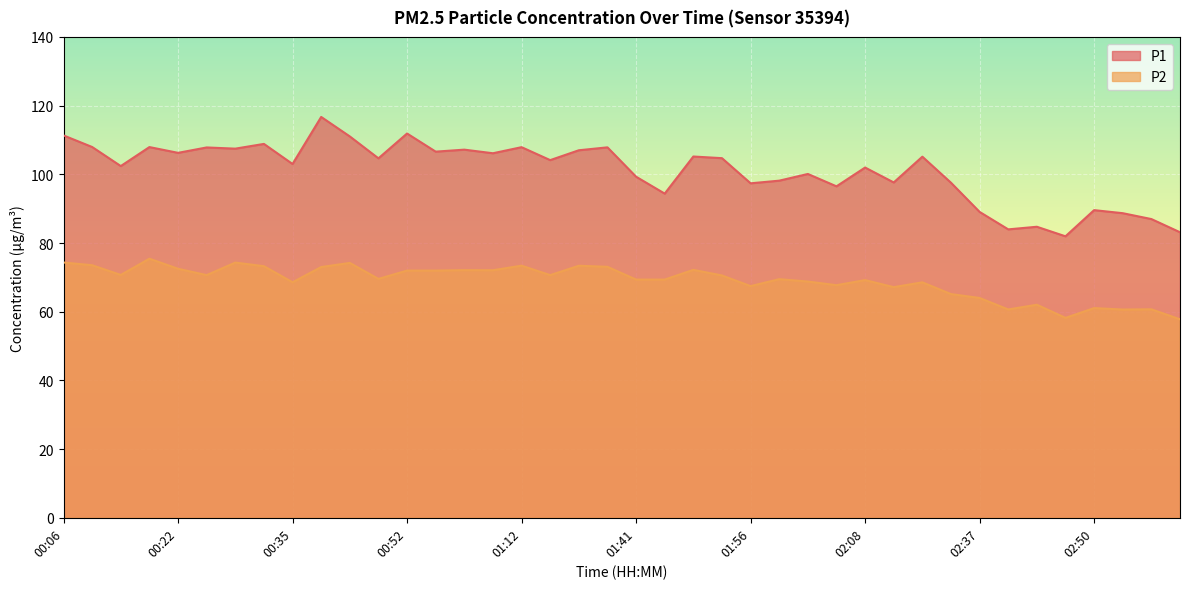

What are all the series names shown in the legend?

P1, P2